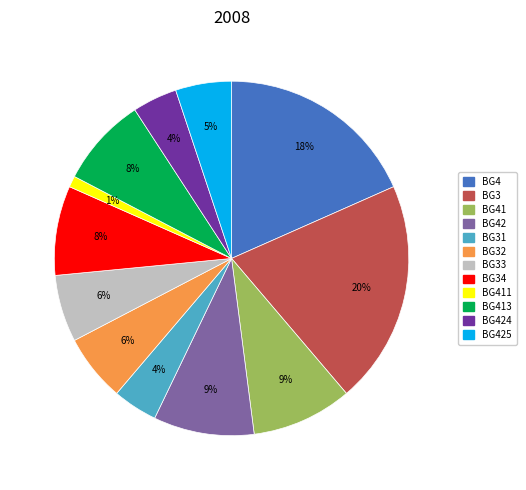

To the nearest percent, what percentage of the pie is BG4?

18%